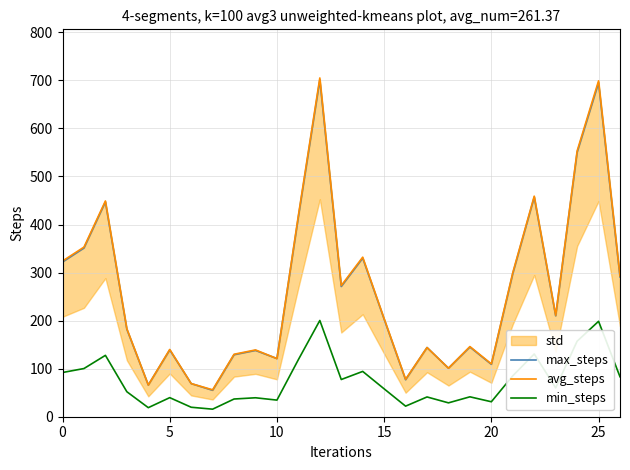

Is the value of avg_steps at 10 greater than the value of min_steps at 5?

Yes